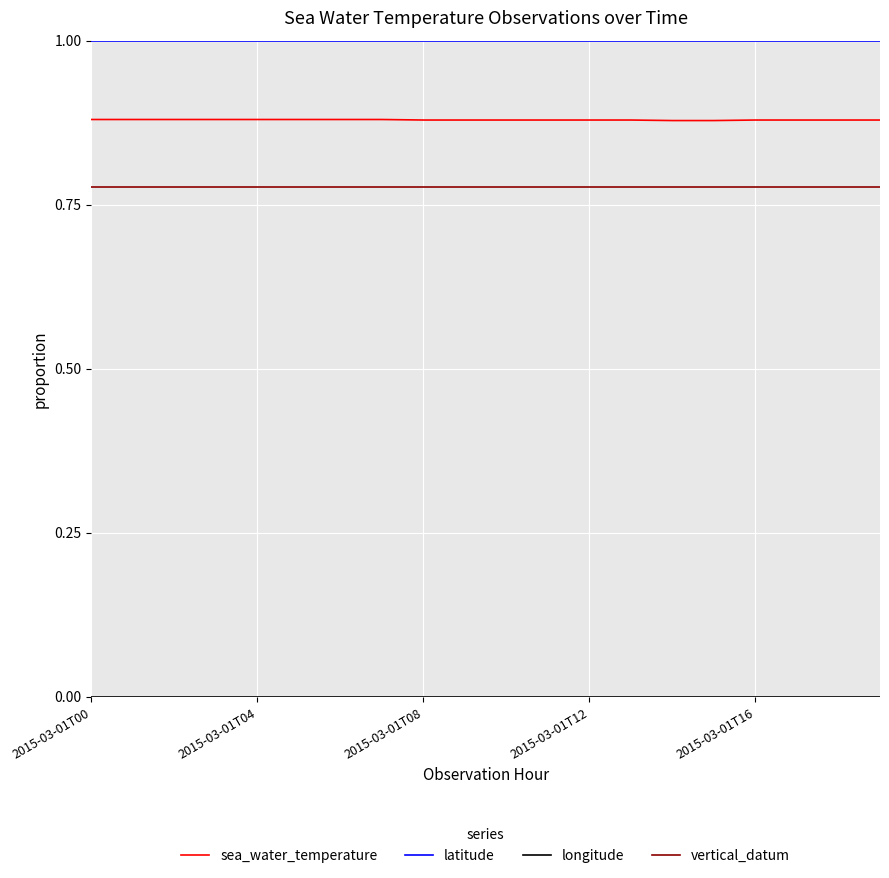

True or false: latitude and vertical_datum intersect in this chart.

False